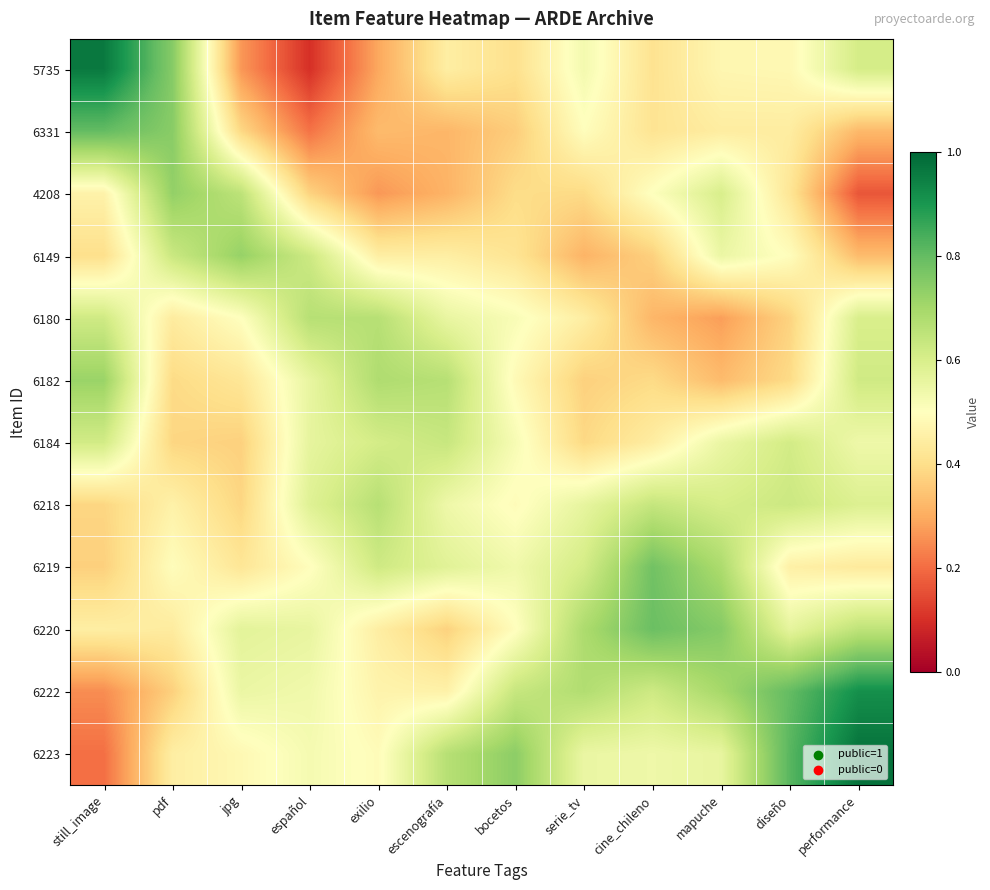

Reading left to right, transcribe all the data shown in this chart.

5735: still_image=1.0	pdf=0.7	jpg=0.3	español=0.1	exilio=0.3	escenografía=0.4	bocetos=0.4	serie_tv=0.5	cine_chileno=0.4	mapuche=0.5	diseño=0.5	performance=0.6
6331: still_image=0.8	pdf=0.7	jpg=0.4	español=0.2	exilio=0.3	escenografía=0.3	bocetos=0.4	serie_tv=0.5	cine_chileno=0.4	mapuche=0.4	diseño=0.4	performance=0.3
4208: still_image=0.5	pdf=0.7	jpg=0.7	español=0.4	exilio=0.3	escenografía=0.3	bocetos=0.4	serie_tv=0.4	cine_chileno=0.5	mapuche=0.6	diseño=0.4	performance=0.2
6149: still_image=0.4	pdf=0.6	jpg=0.7	español=0.6	exilio=0.4	escenografía=0.4	bocetos=0.4	serie_tv=0.3	cine_chileno=0.4	mapuche=0.6	diseño=0.5	performance=0.3
6180: still_image=0.6	pdf=0.4	jpg=0.5	español=0.7	exilio=0.7	escenografía=0.6	bocetos=0.5	serie_tv=0.4	cine_chileno=0.3	mapuche=0.3	diseño=0.4	performance=0.6
6182: still_image=0.7	pdf=0.4	jpg=0.4	español=0.6	exilio=0.7	escenografía=0.7	bocetos=0.5	serie_tv=0.4	cine_chileno=0.4	mapuche=0.3	diseño=0.4	performance=0.6
6184: still_image=0.6	pdf=0.4	jpg=0.4	español=0.6	exilio=0.6	escenografía=0.6	bocetos=0.5	serie_tv=0.4	cine_chileno=0.4	mapuche=0.6	diseño=0.6	performance=0.5
6218: still_image=0.4	pdf=0.5	jpg=0.4	español=0.6	exilio=0.7	escenografía=0.5	bocetos=0.5	serie_tv=0.6	cine_chileno=0.6	mapuche=0.6	diseño=0.6	performance=0.6
6219: still_image=0.4	pdf=0.5	jpg=0.4	español=0.5	exilio=0.6	escenografía=0.6	bocetos=0.5	serie_tv=0.6	cine_chileno=0.8	mapuche=0.7	diseño=0.5	performance=0.4
6220: still_image=0.4	pdf=0.4	jpg=0.6	español=0.6	exilio=0.4	escenografía=0.4	bocetos=0.5	serie_tv=0.7	cine_chileno=0.8	mapuche=0.7	diseño=0.6	performance=0.7
6222: still_image=0.3	pdf=0.4	jpg=0.6	español=0.5	exilio=0.5	escenografía=0.5	bocetos=0.6	serie_tv=0.7	cine_chileno=0.6	mapuche=0.7	diseño=0.8	performance=0.9
6223: still_image=0.2	pdf=0.4	jpg=0.5	español=0.5	exilio=0.5	escenografía=0.7	bocetos=0.7	serie_tv=0.6	cine_chileno=0.5	mapuche=0.6	diseño=0.8	performance=1.0